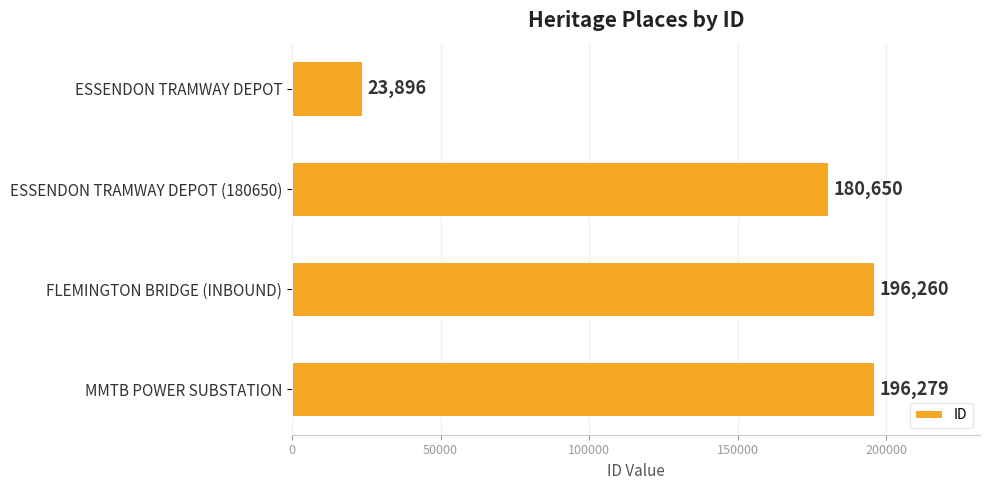

Reading top to bottom, extract all data points from this chart.

23896	180650	196260	196279